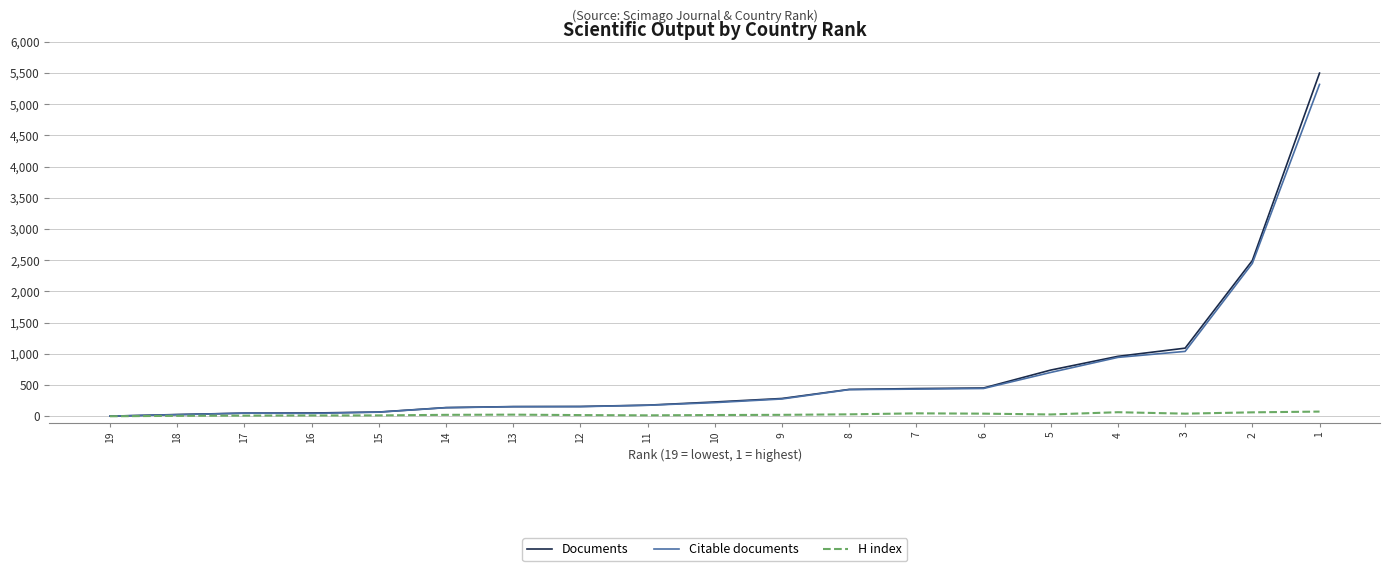

What is the highest value of the Citable documents series?

5315